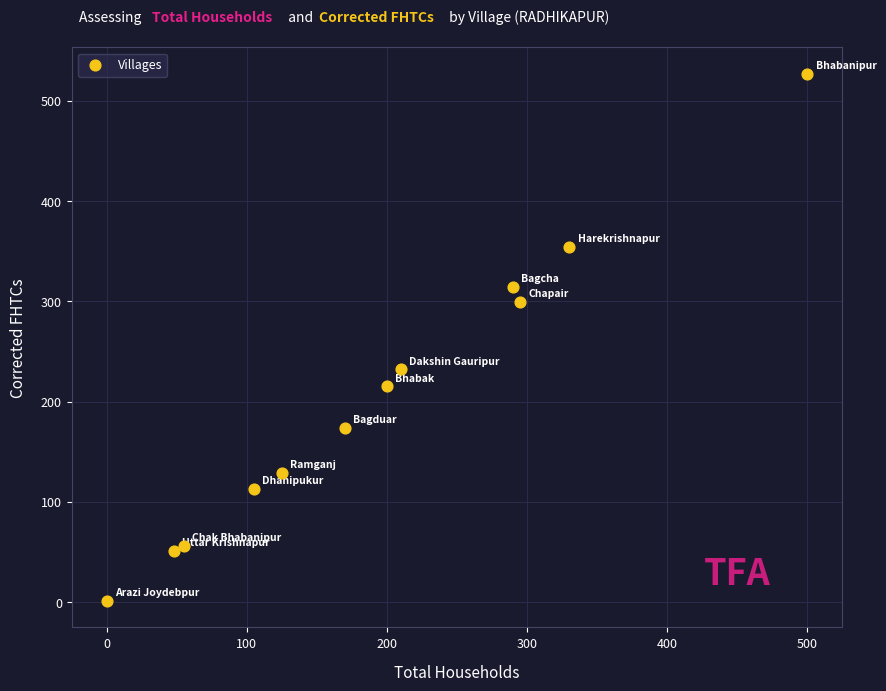

What is the range of X values (max minus min)?

500